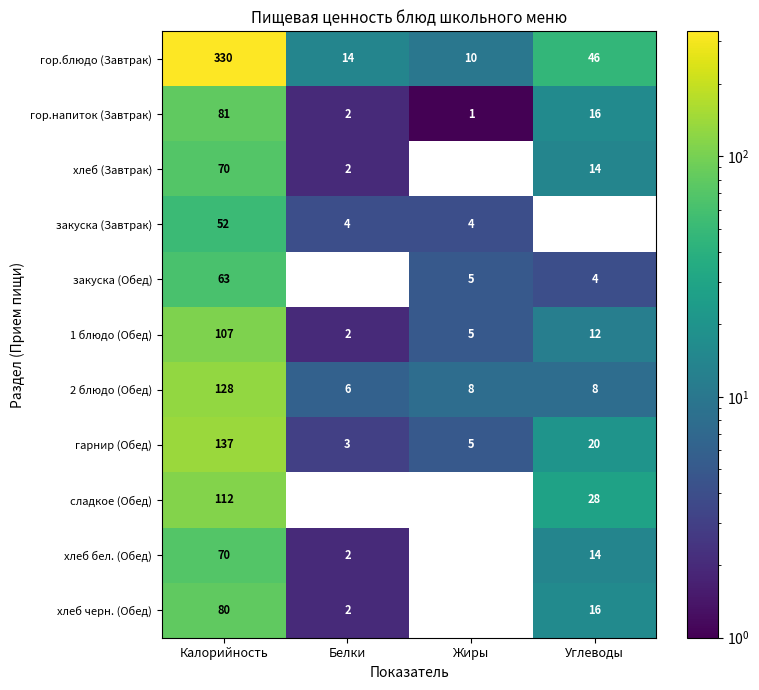

What is the total value across all series at Калорийность?

1230